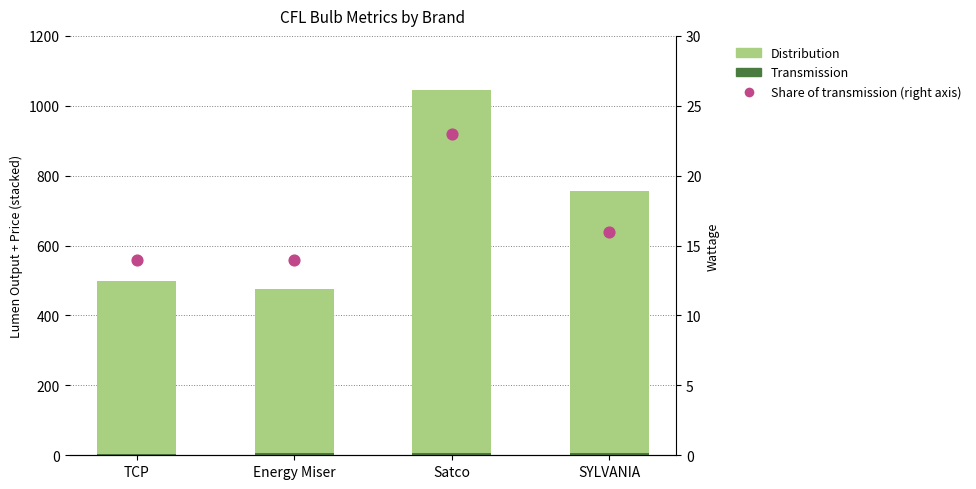

Which series contains the lowest Y value?

Transmission